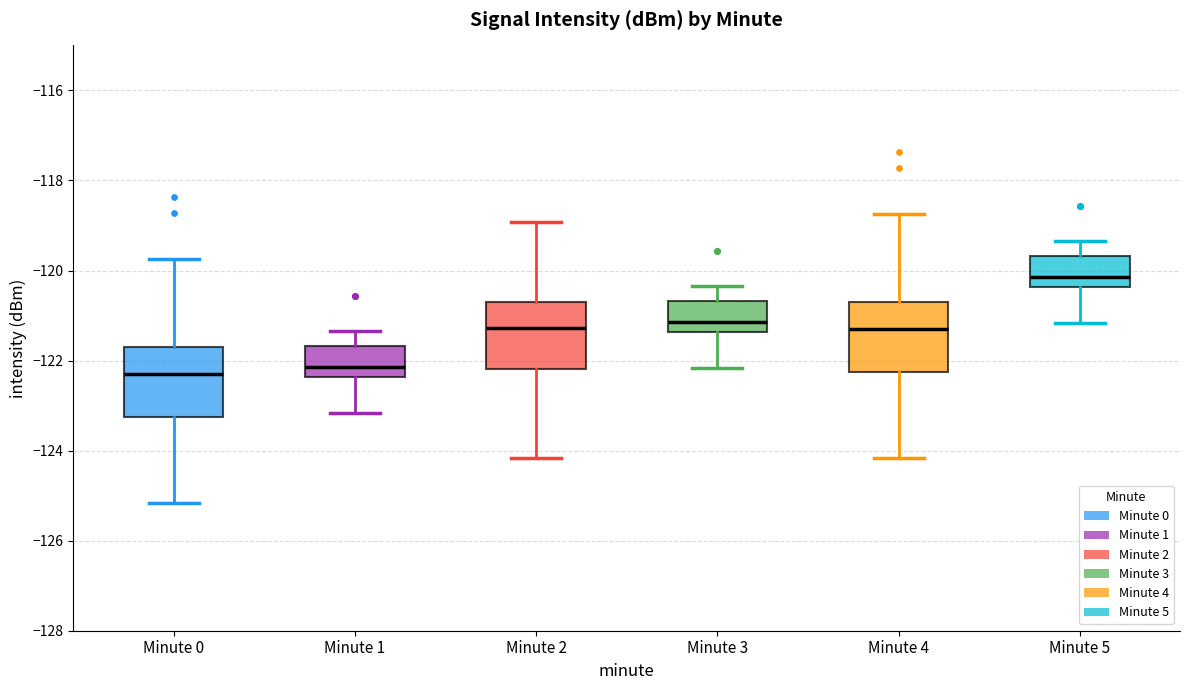

Which box has the highest median line?

Minute 5